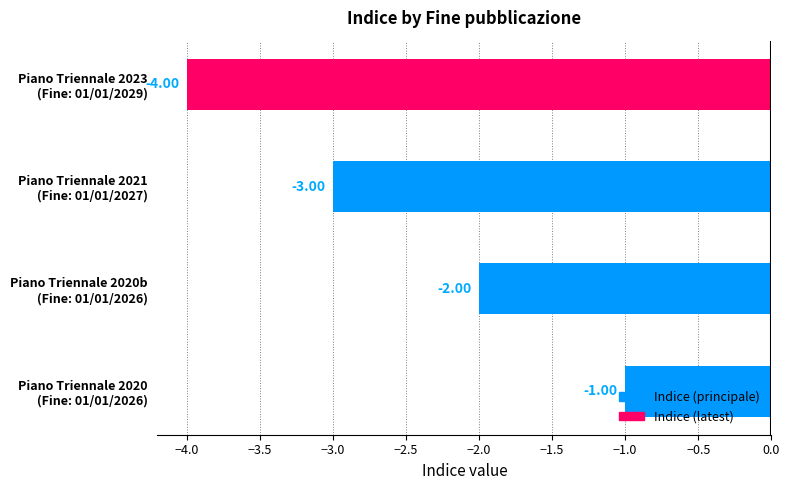

What is the sum of all values?

-10